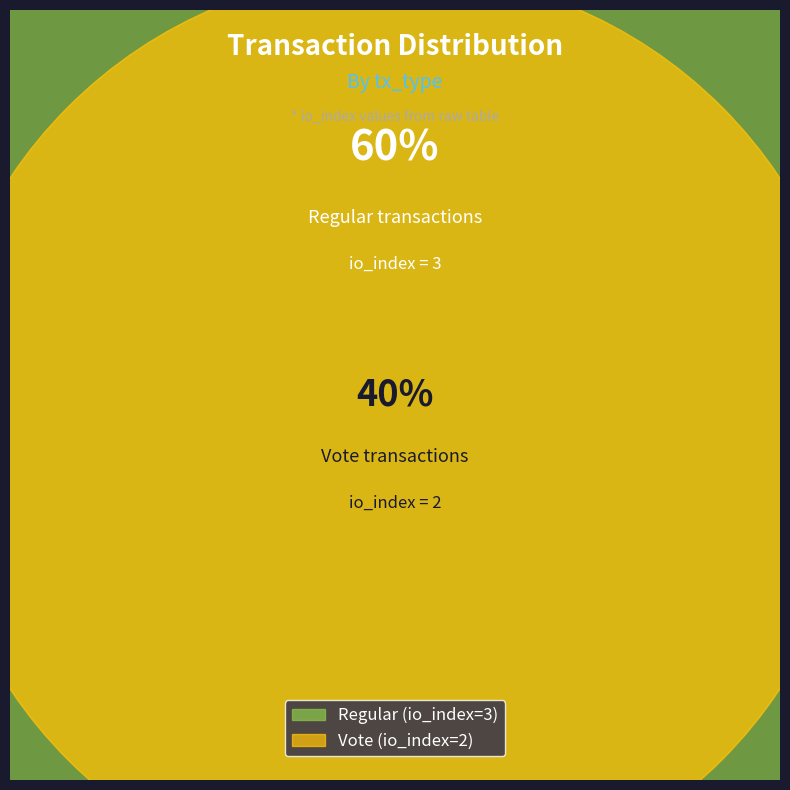

Which has a higher value, Vote (io_index=2) or Regular (io_index=3)?

Regular (io_index=3)